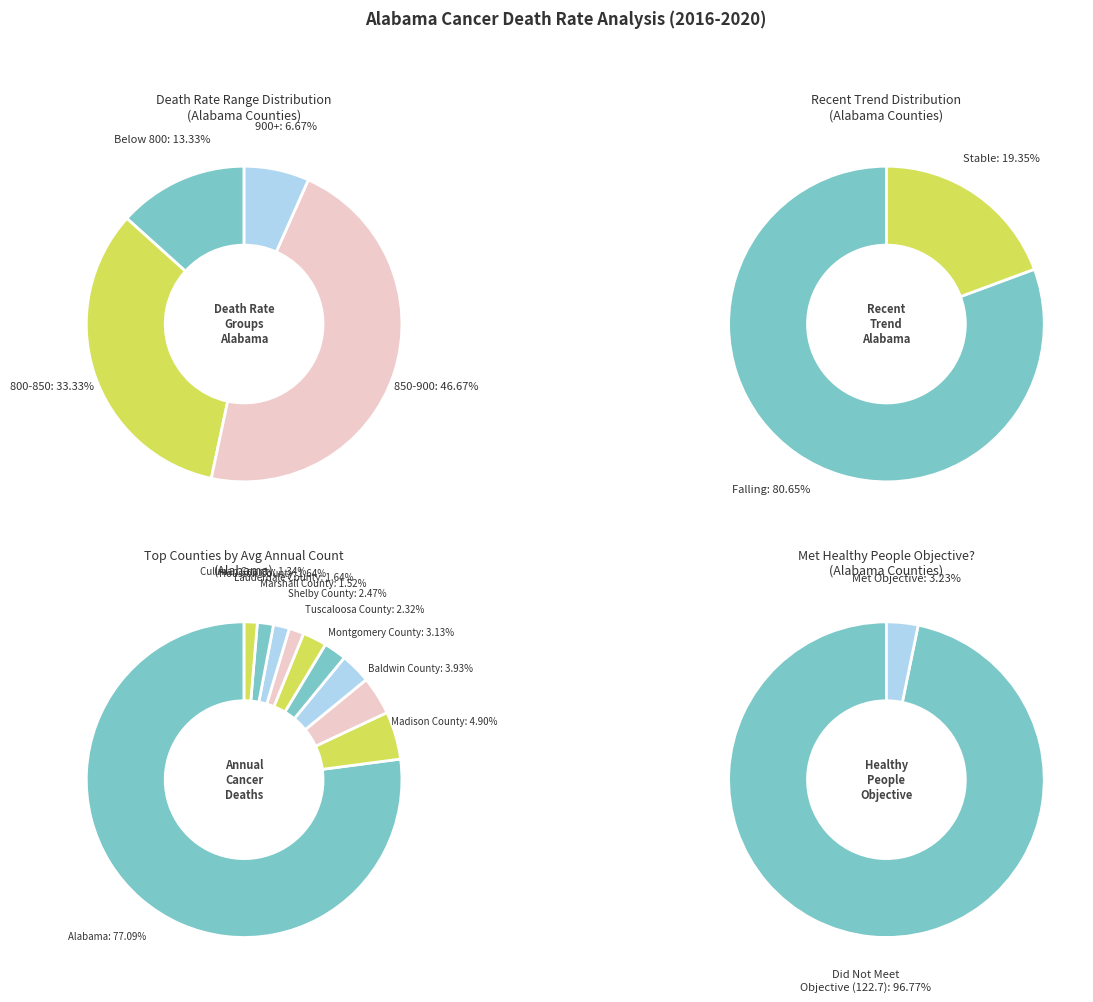

Does any single category account for the majority?

Yes